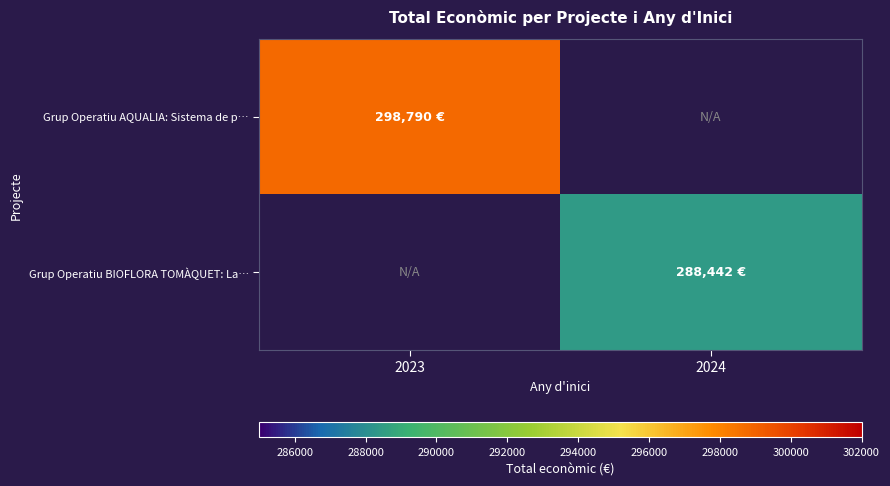

Which category has the lowest value in the Grup Operatiu AQUALIA: Sistema de p… series?

2023